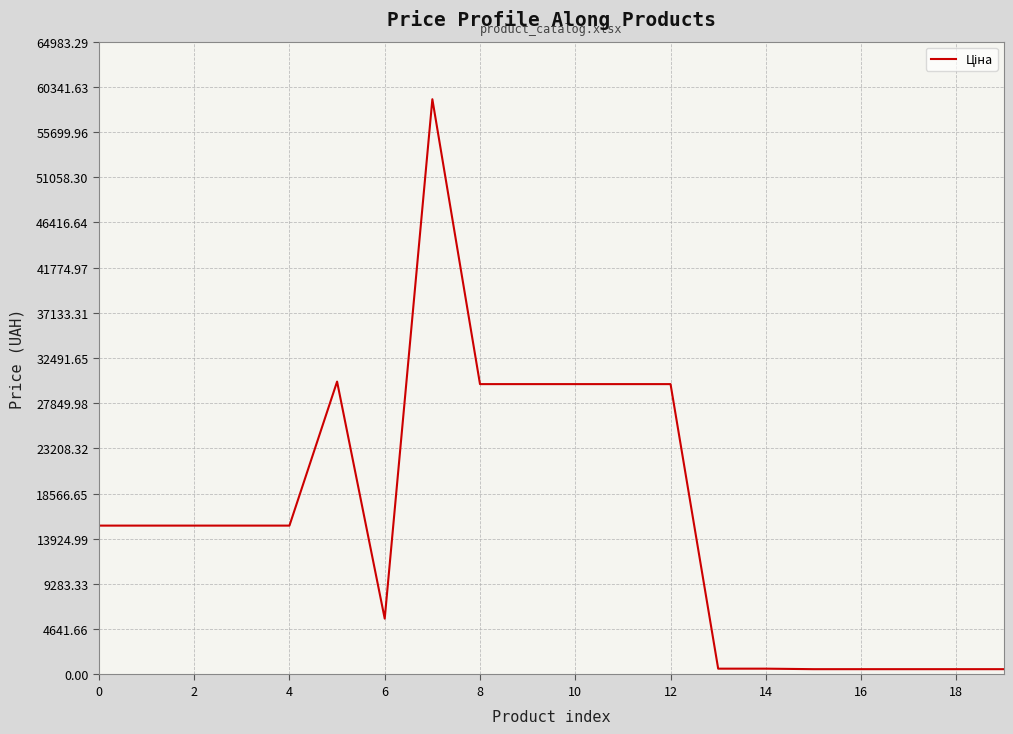

What is the difference between the maximum and minimum values?

58530.7